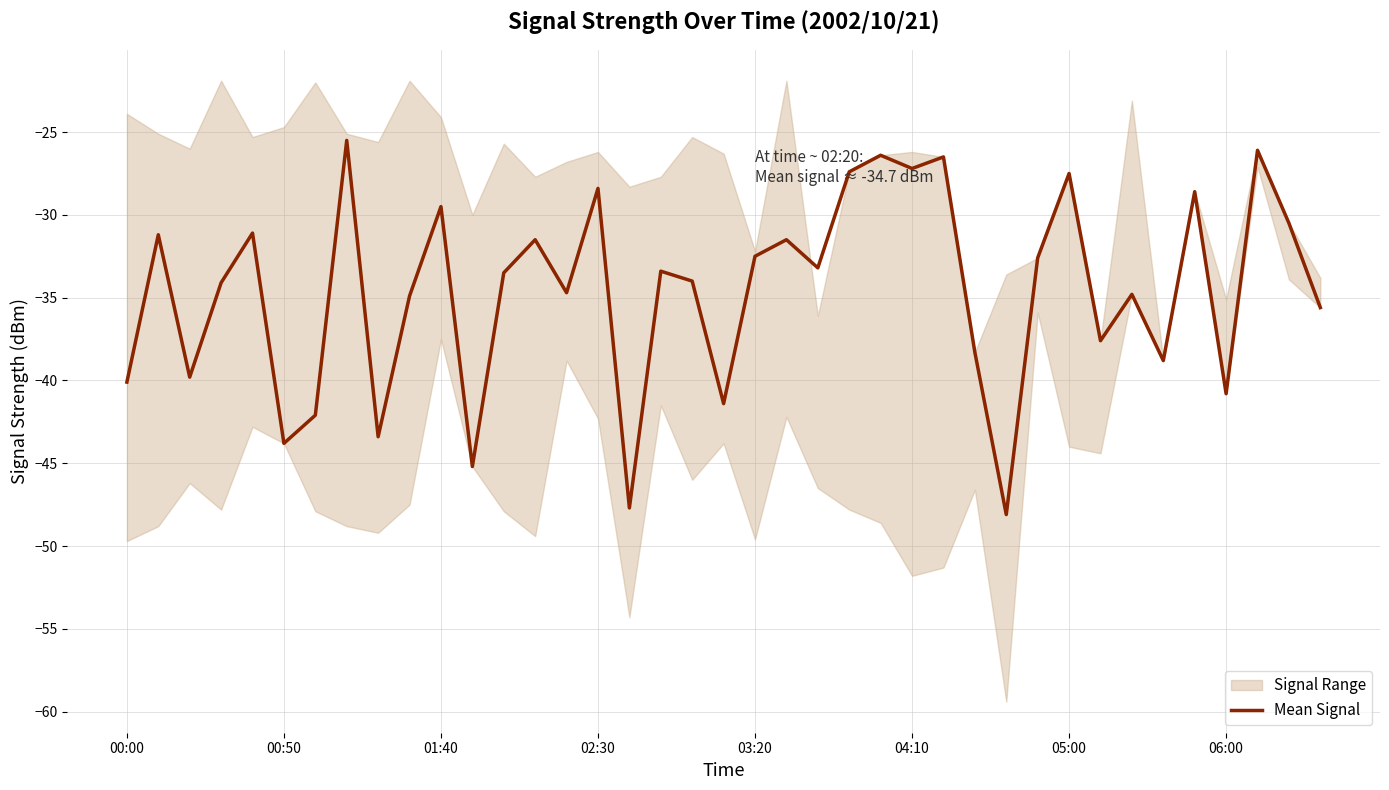

True or false: there are more than 0 points higher than both neighbors.

True